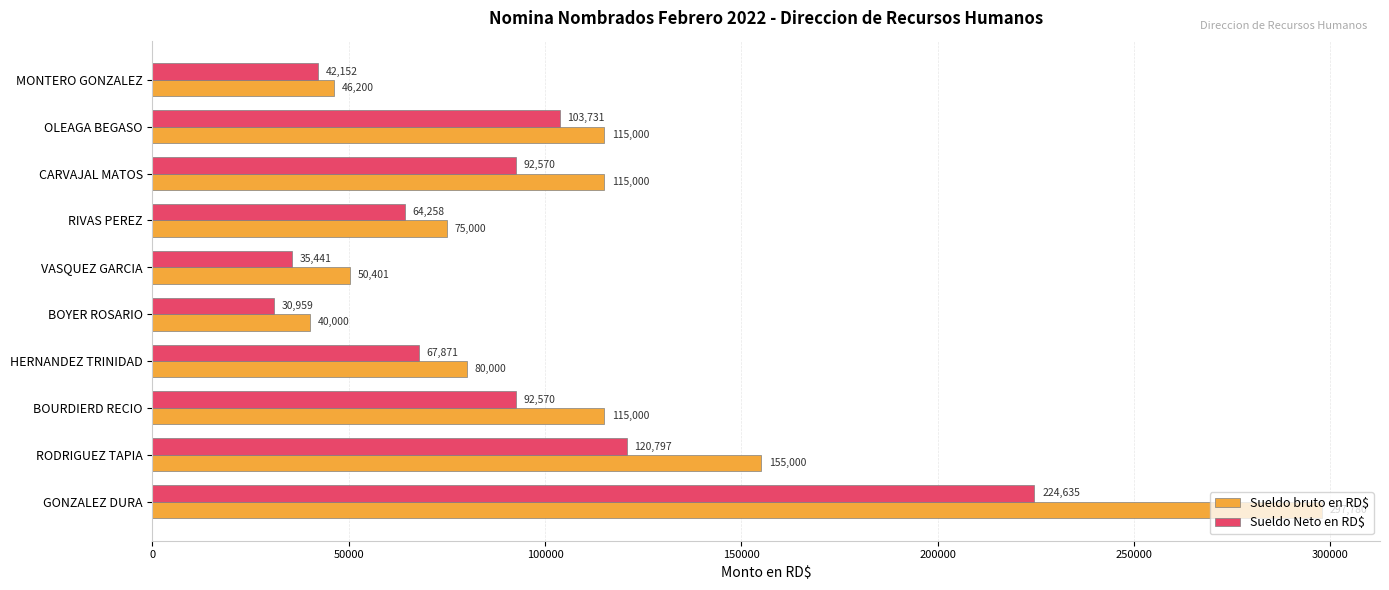

What is the average value of the Sueldo bruto en RD$ series?

108938.1